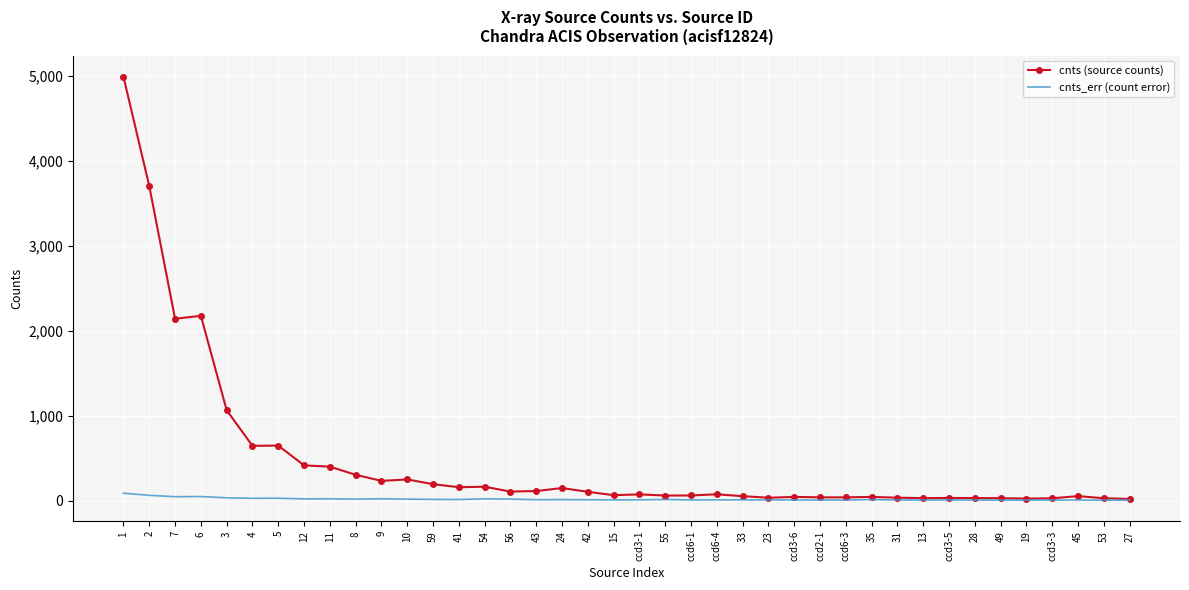

Rank the series by their maximum value, from highest to lowest.

cnts (source counts), cnts_err (count error)